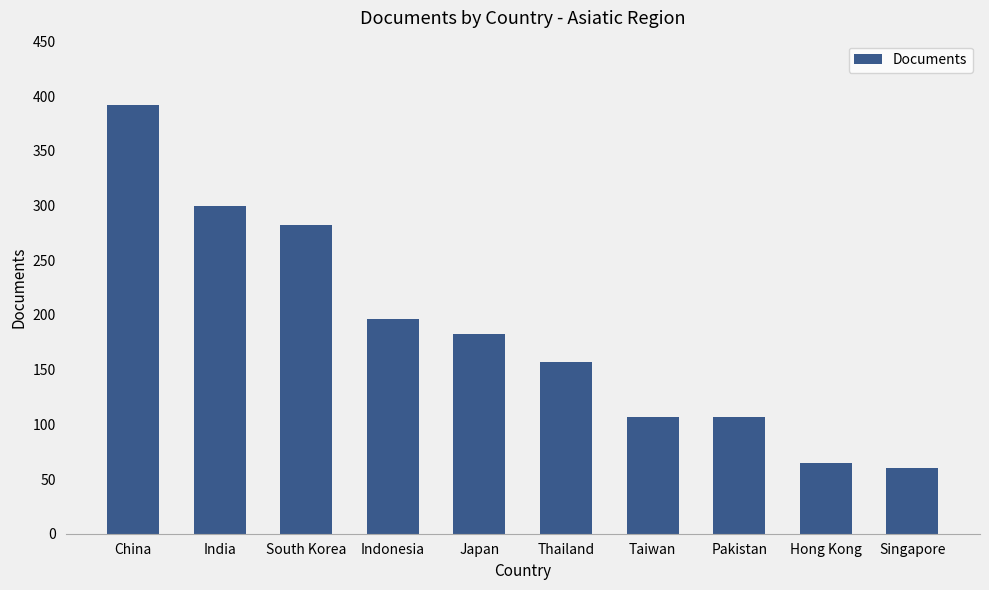

Are the bars grouped side by side (vs. stacked)?

No